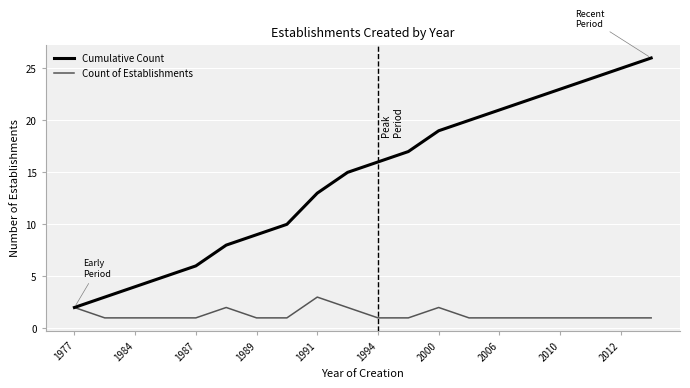

Reading left to right, extract all data points from this chart.

Cumulative Count: 2	3	4	5	6	8	9	10	13	15	16	17	19	20	21	22	23	24	25	26
Count of Establishments: 2	1	1	1	1	2	1	1	3	2	1	1	2	1	1	1	1	1	1	1